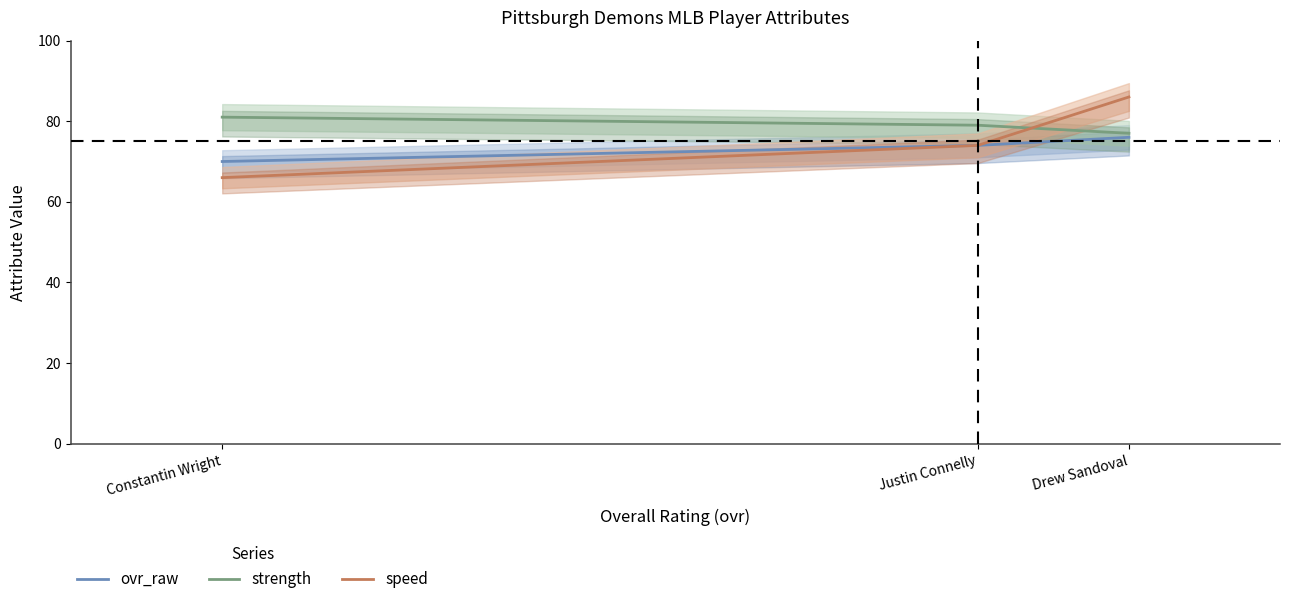

At which category is the sum across all series the highest?

Drew Sandoval